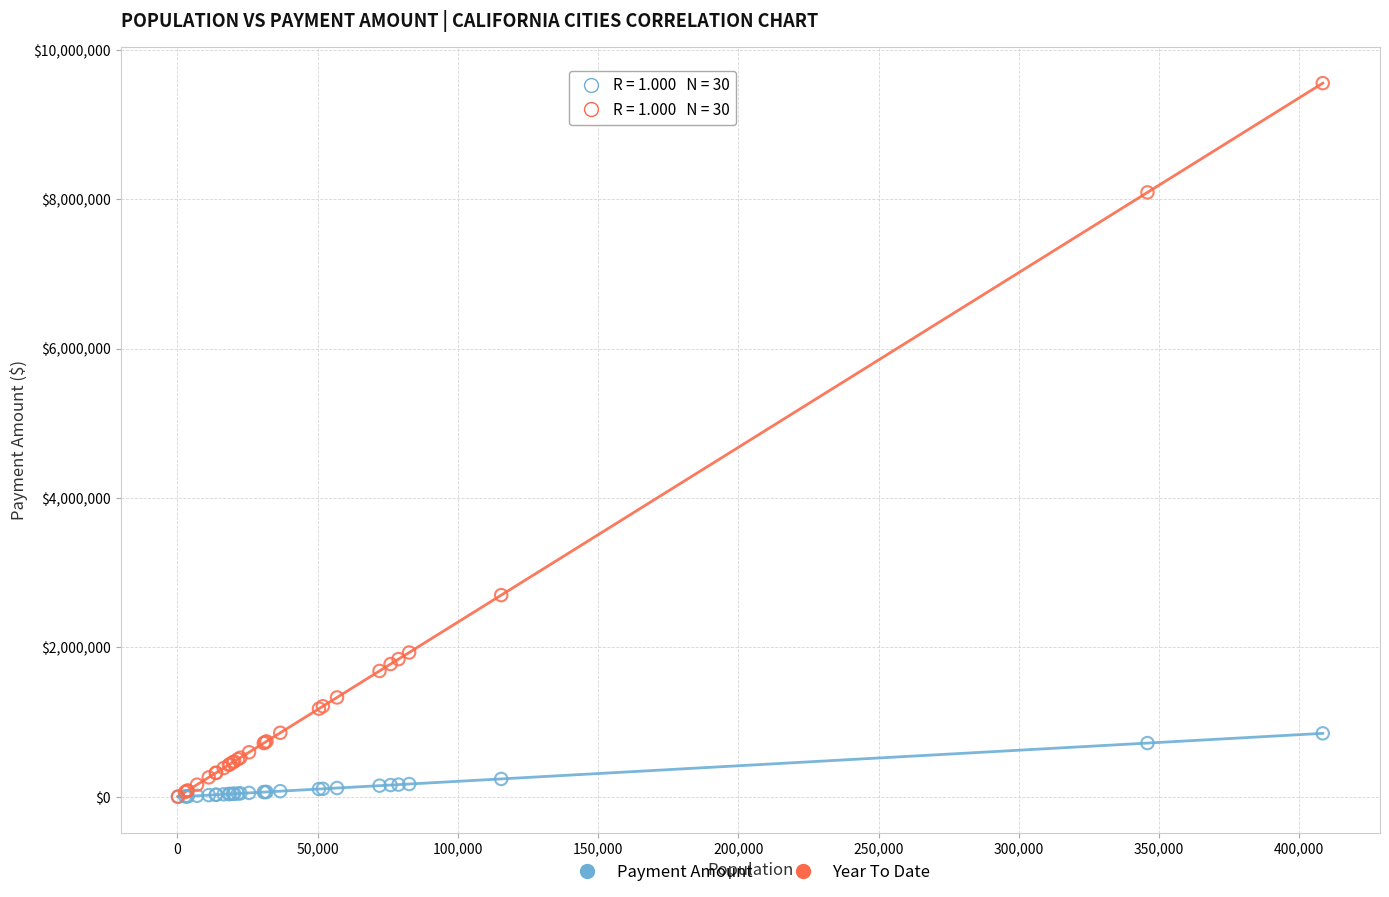

Across all series, what Y value is closest to 4776176?

2700214.5